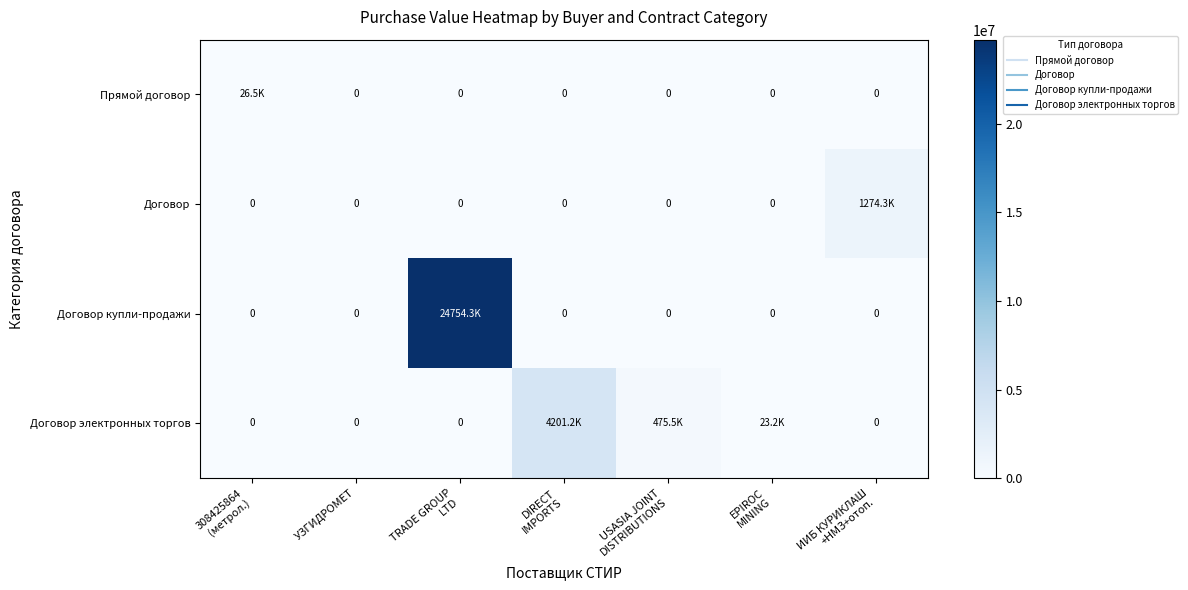

At which category is the sum across all series the highest?

TRADE GROUP
LTD